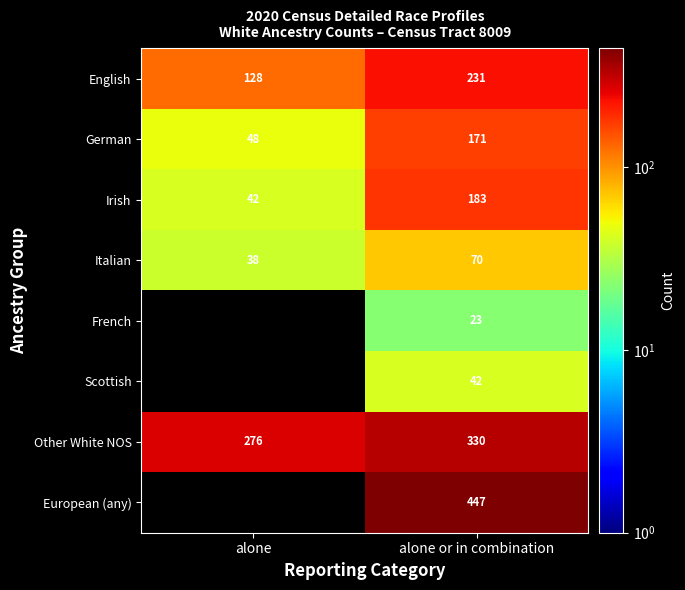

Is the value of Scottish at alone or in combination greater than the value of French at alone or in combination?

Yes